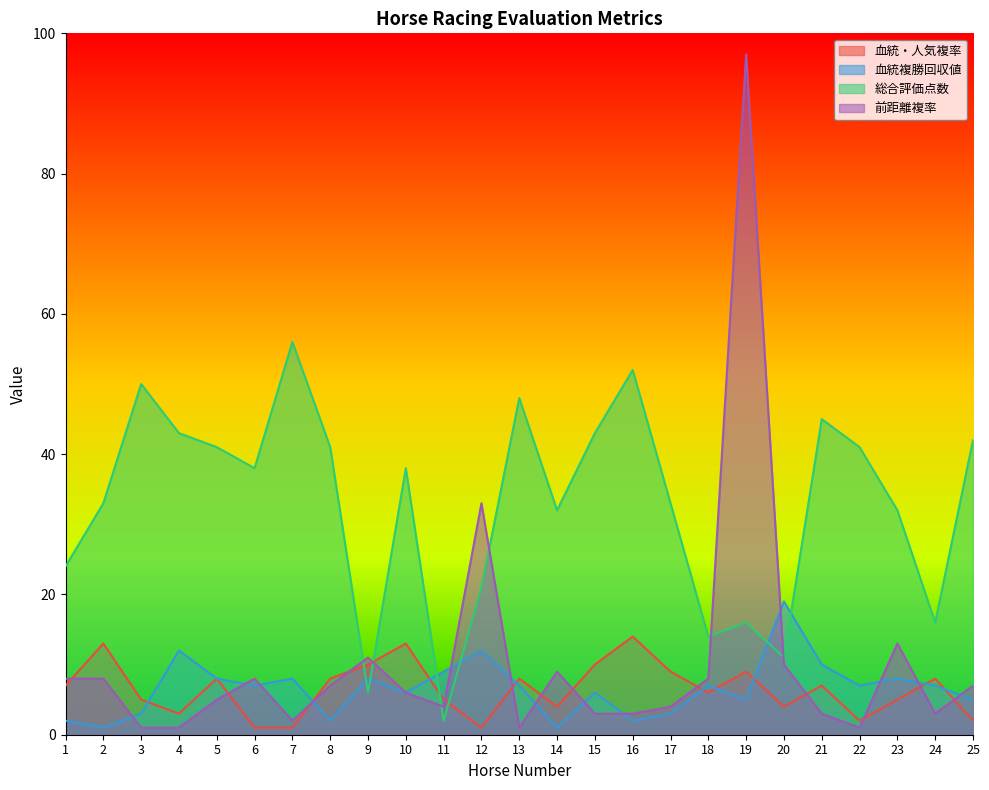

Where does the 総合評価点数 series first go above 38?

3